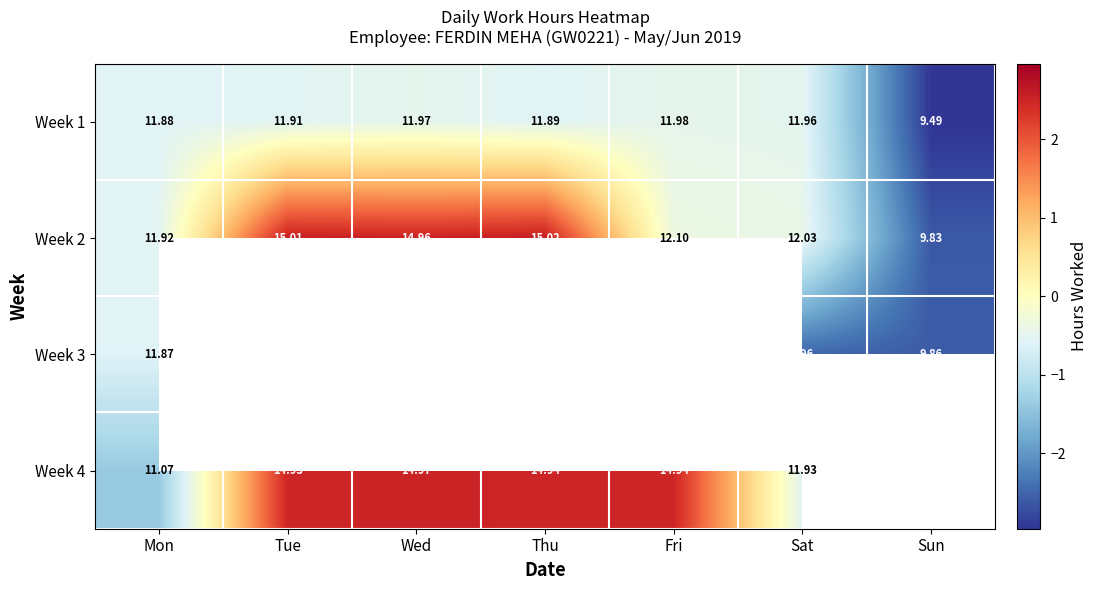

At which category does the chart reach its minimum across all series?

Sun